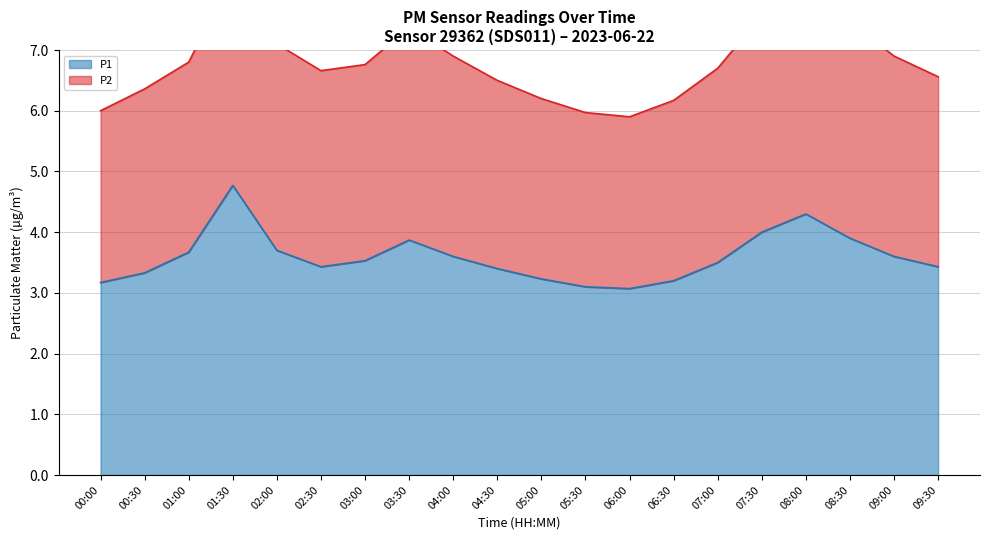

At which category does the data reach its first local valley?

02:30